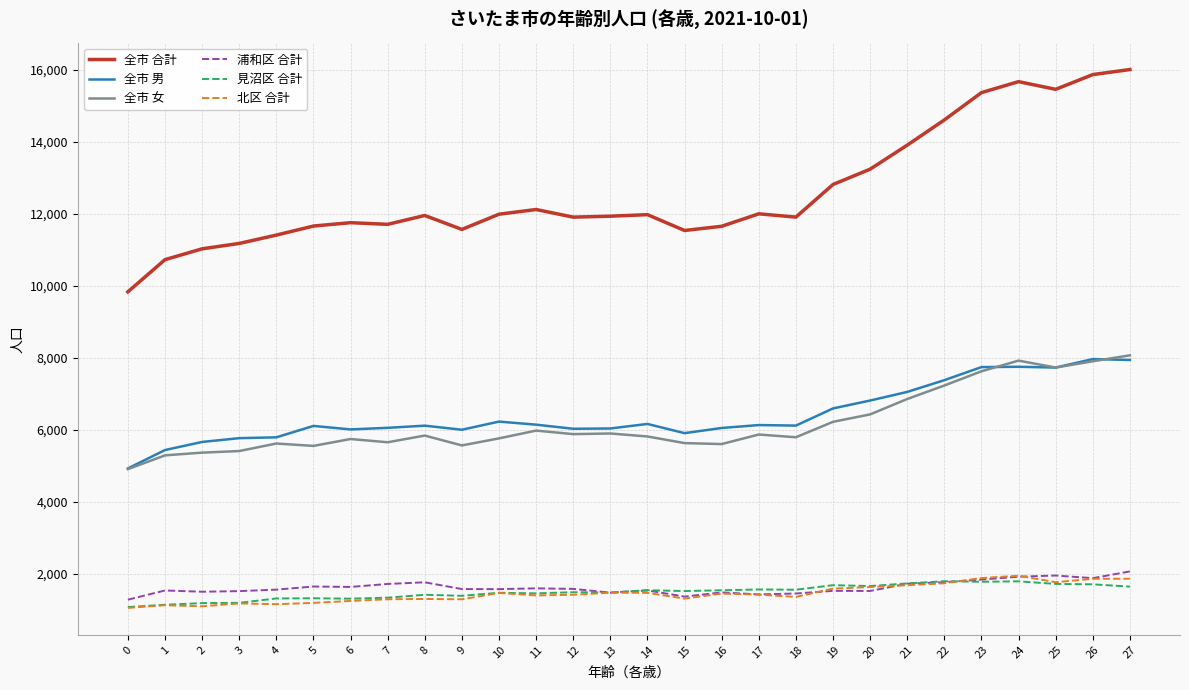

What is the total value across all series at 19?

30424